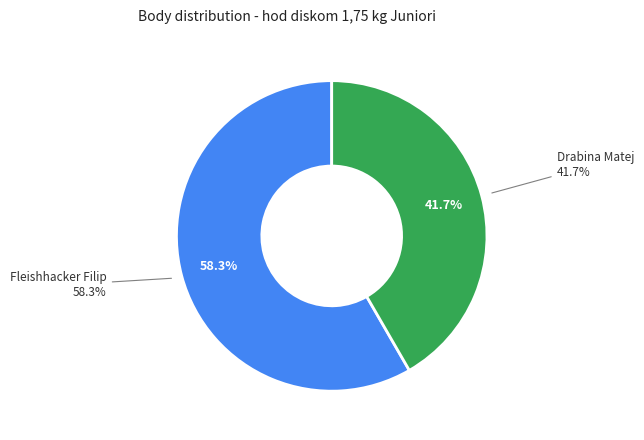

To the nearest percent, what is the average slice percentage?

50%